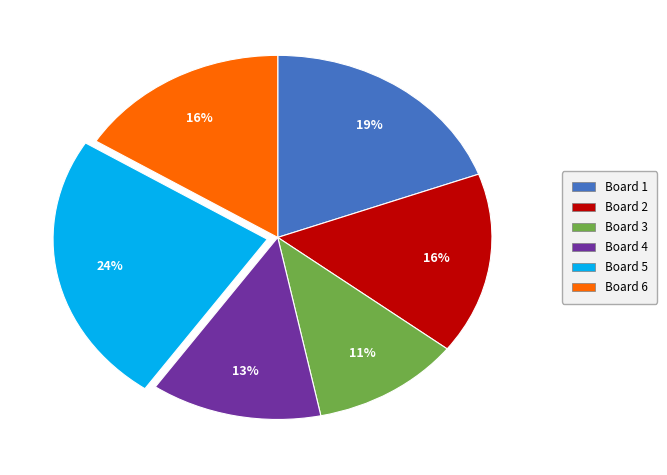

Is the sum of Board 5 and Board 3 greater than half?

No